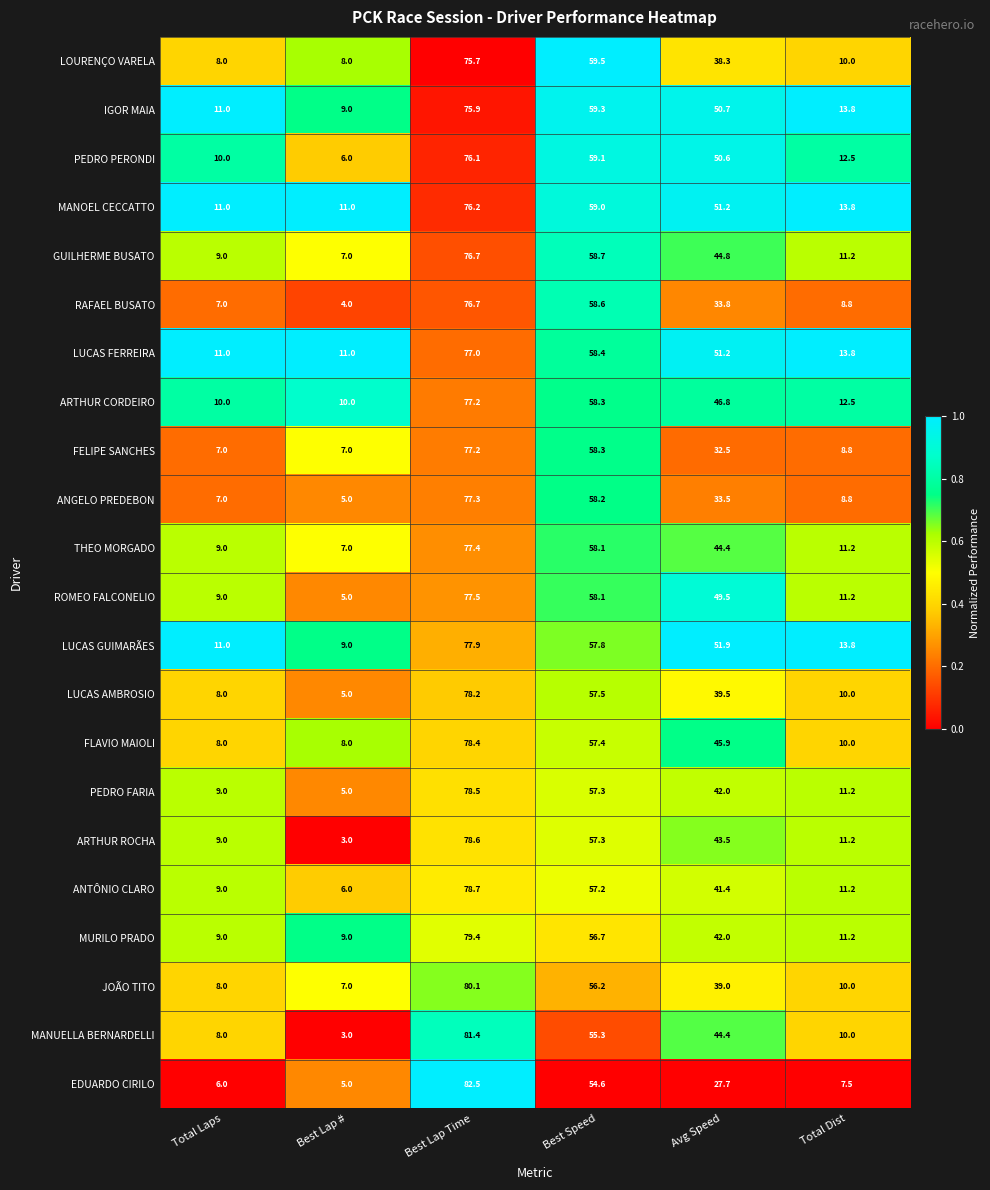

What is the spread (max minus min) of values at Best Speed?

4.9